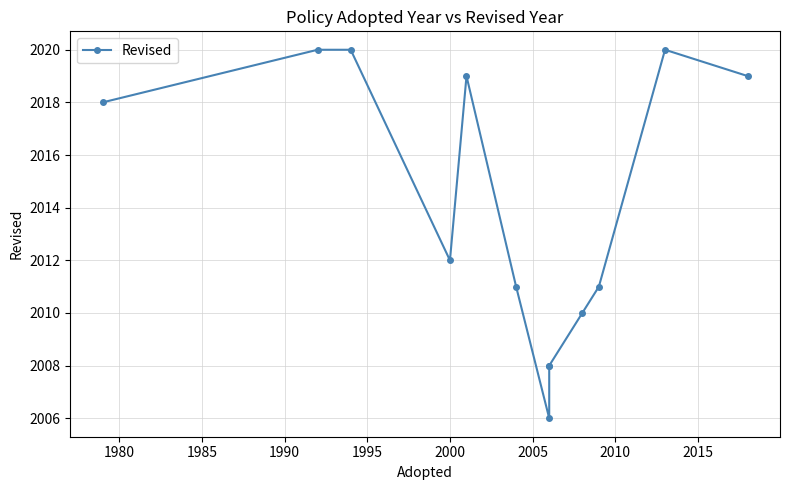

How many values exceed 2012?

6